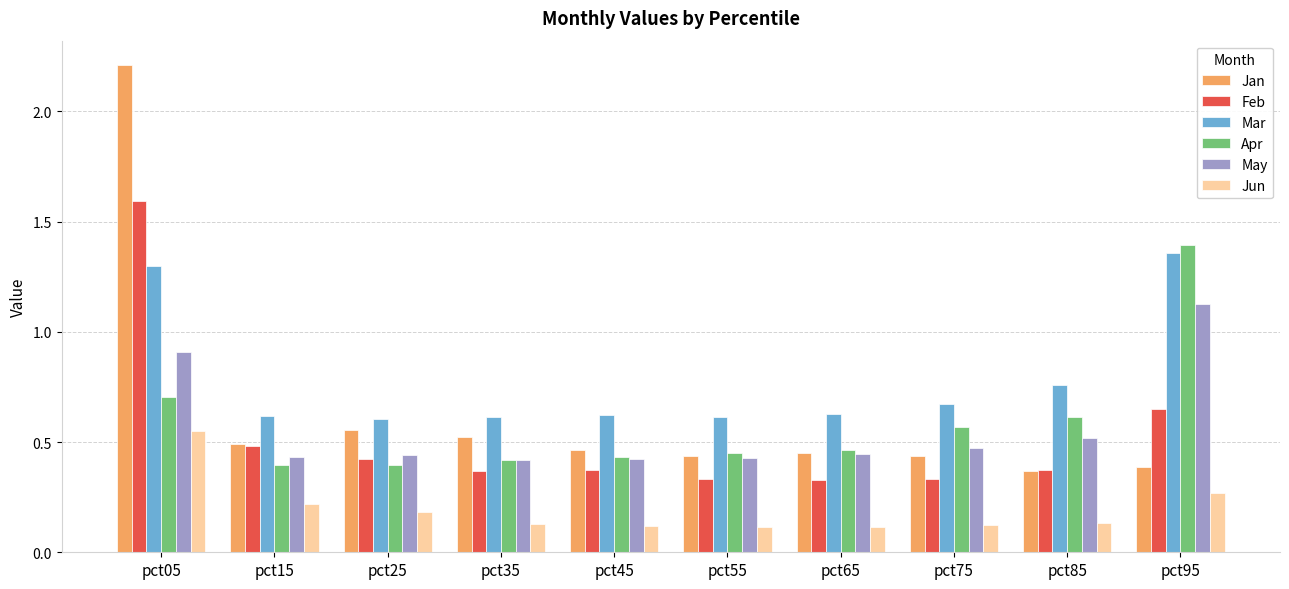

Is the value of May at pct75 greater than the value of Mar at pct95?

No